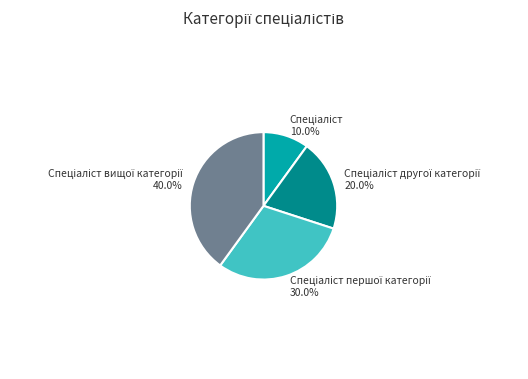

Is there a majority slice in this chart?

No